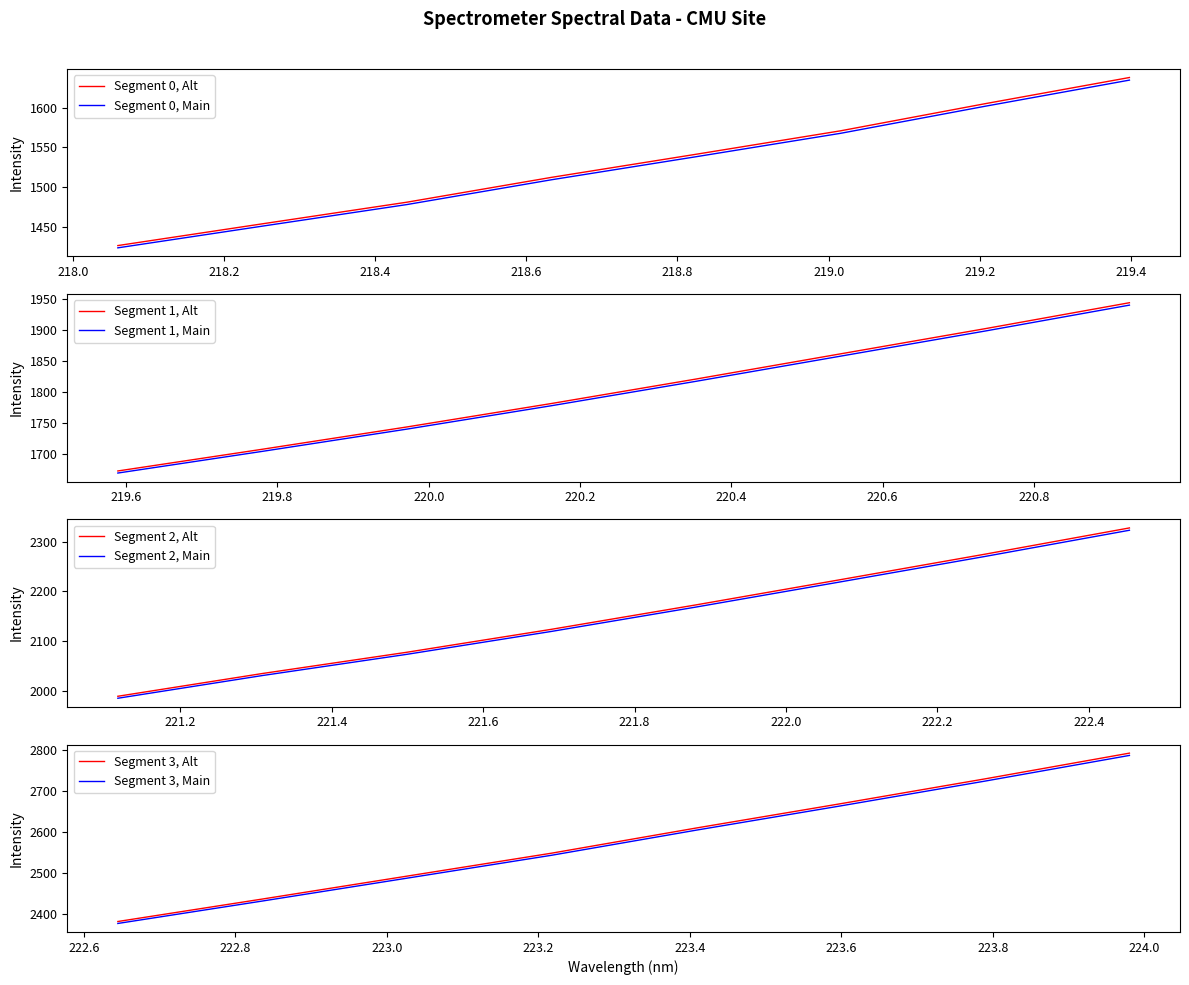

List the labels in order of value, smallest first.

218.0596, 218.2508, 218.442, 218.6332, 218.8244, 219.0156, 219.2067, 219.3979, 219.589, 219.7801, 219.9712, 220.1623, 220.3533, 220.5444, 220.7354, 220.9264, 221.1174, 221.3083, 221.4993, 221.6902, 221.8812, 222.0721, 222.263, 222.4538, 222.6447, 222.8355, 223.0264, 223.2172, 223.408, 223.5987, 223.7895, 223.9802